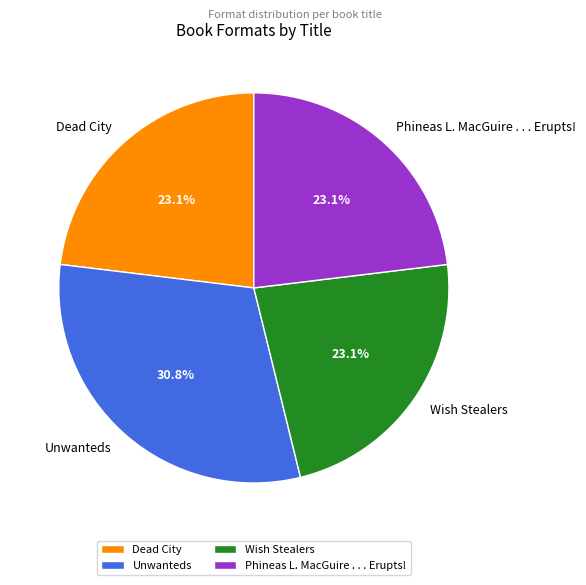

Between Phineas L. MacGuire . . . Erupts! and Unwanteds, which is larger?

Unwanteds